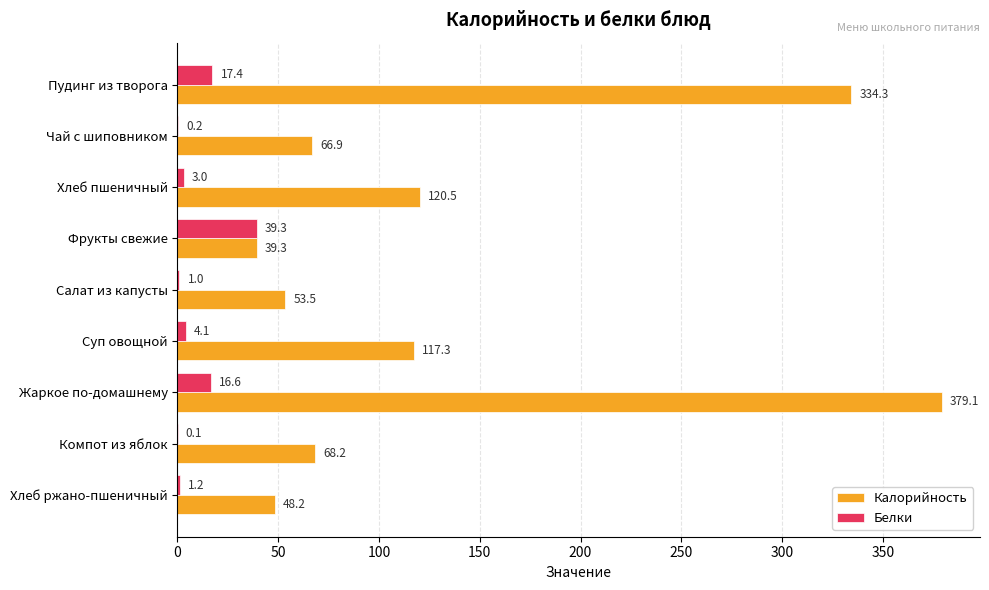

What is the sum of all Белки values?

82.9